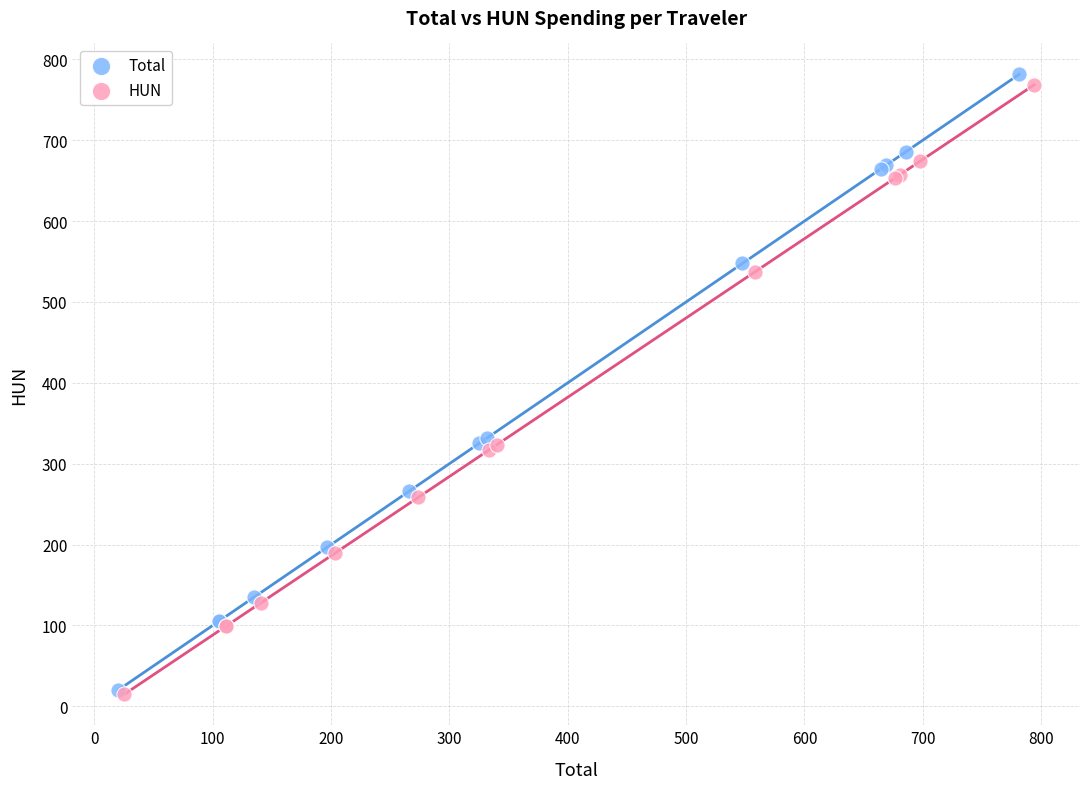

Which series has the widest spread of Y values?

Total